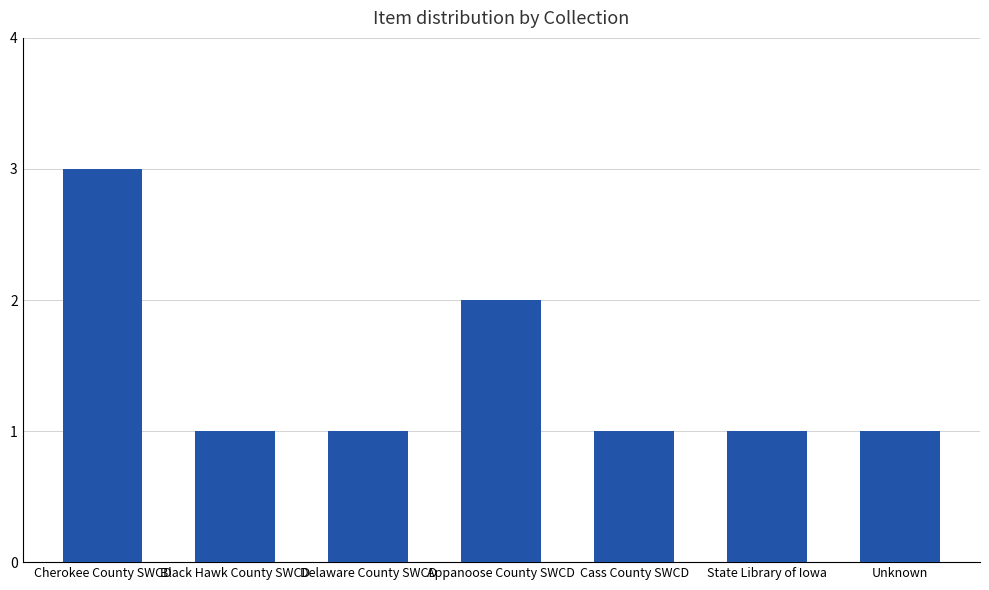

What is the minimum value shown in the chart?

1